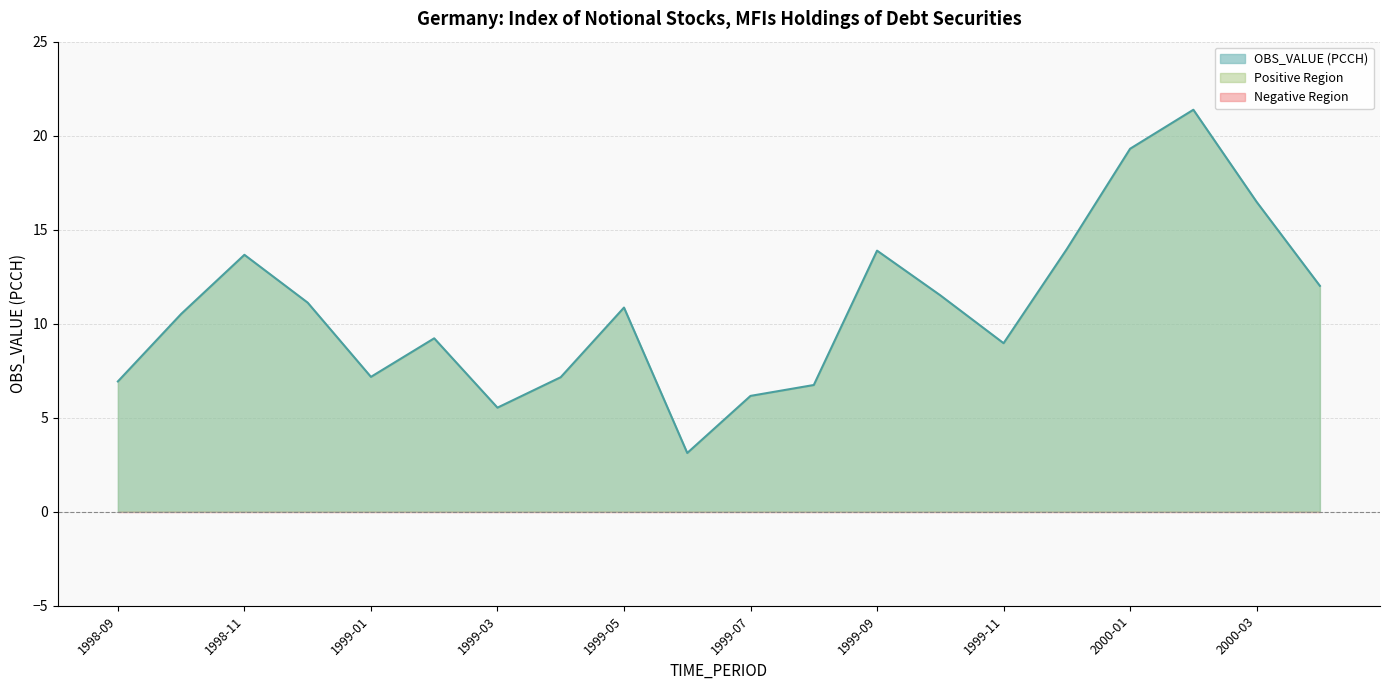

How many categories are shown in the chart?

20